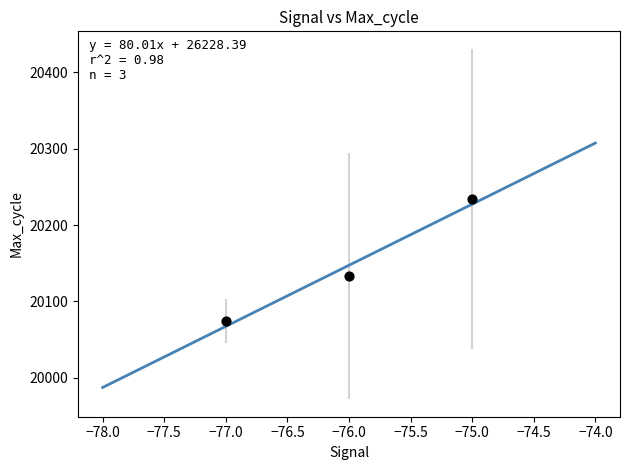

What is the average Y value?

20147.4